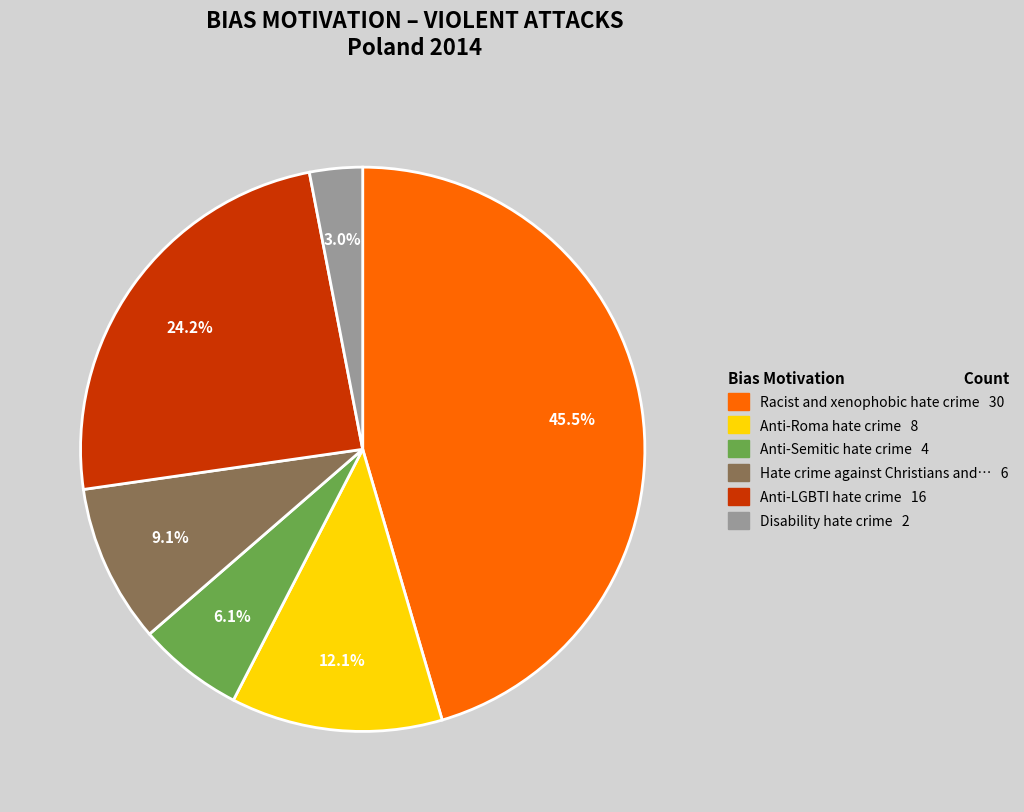

Is there any slice that represents more than half of the pie?

No